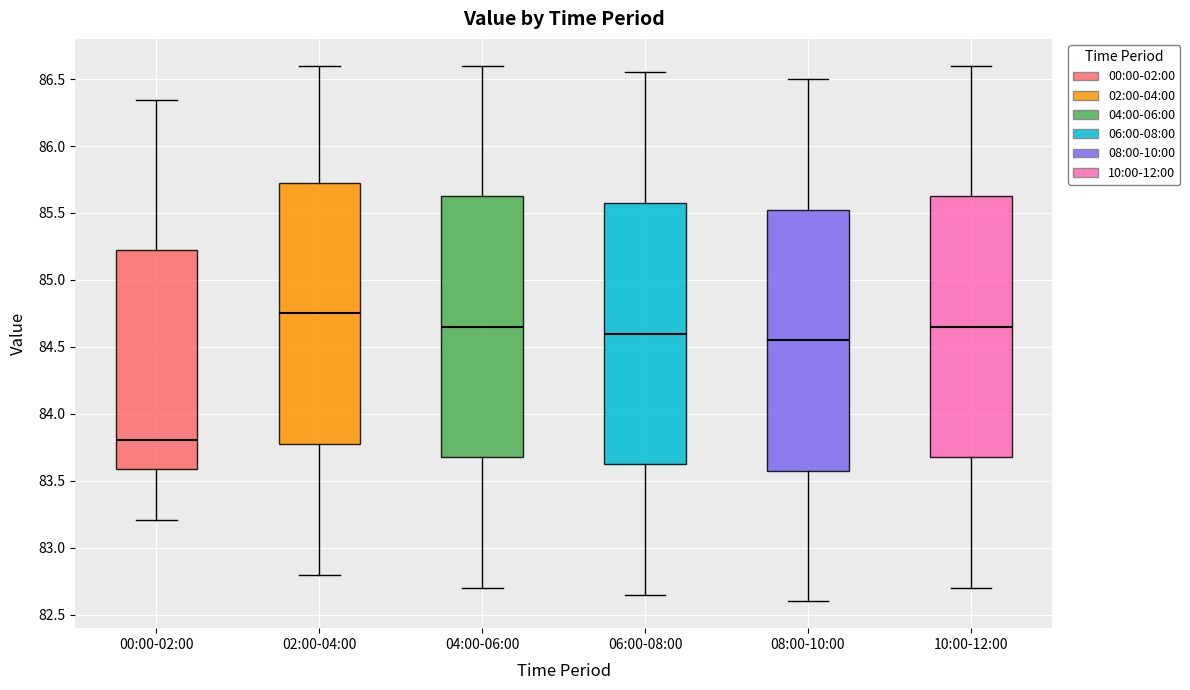

Reading left to right, read every box against the y-axis: the position of its median line, the range the box covers, and the ends of its whiskers. The values are not printed on the chart, so give them approximately, as read against the axis.

00:00-02:00: median 83.80, box 83.60 to 85.20, whiskers 83.20 to 86.35
02:00-04:00: median 84.75, box 83.80 to 85.75, whiskers 82.80 to 86.60
04:00-06:00: median 84.65, box 83.70 to 85.65, whiskers 82.70 to 86.60
06:00-08:00: median 84.60, box 83.65 to 85.60, whiskers 82.65 to 86.55
08:00-10:00: median 84.55, box 83.60 to 85.55, whiskers 82.60 to 86.50
10:00-12:00: median 84.65, box 83.70 to 85.65, whiskers 82.70 to 86.60